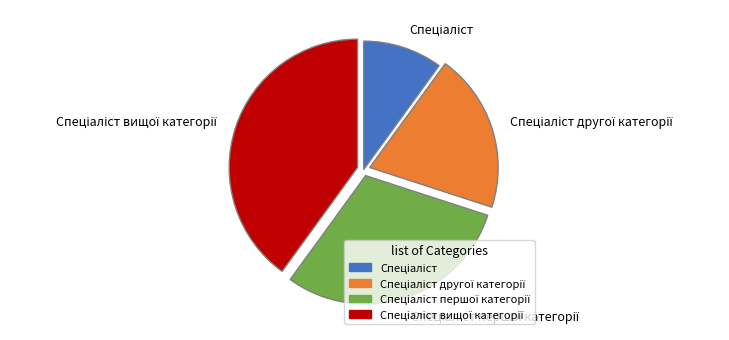

Is there a majority slice in this chart?

No